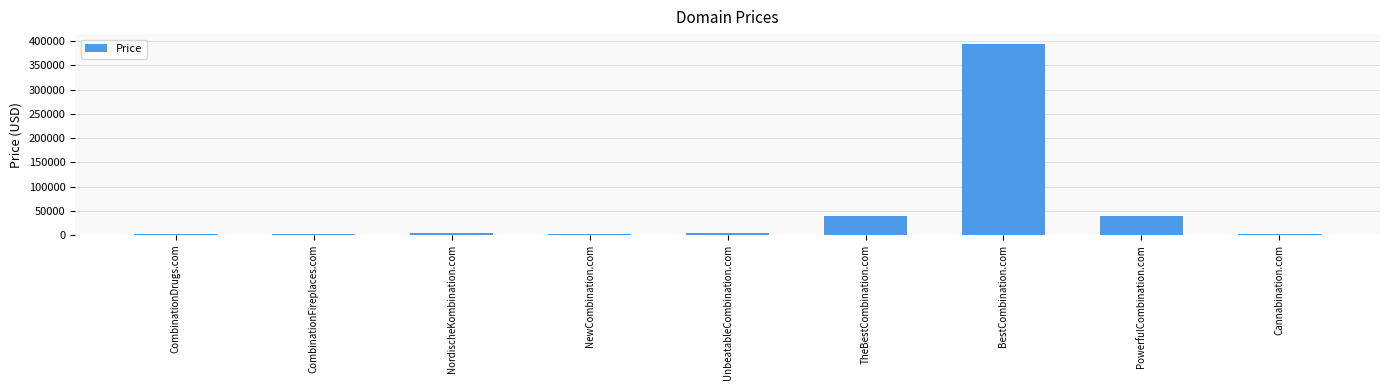

What is the sum of all values?

493992